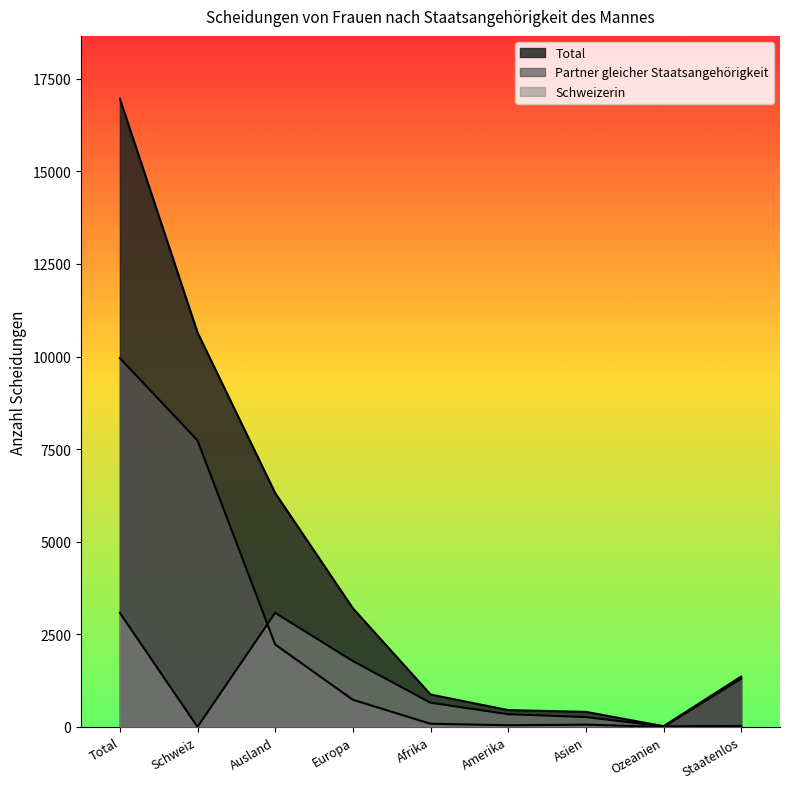

True or false: Total and Schweizerin cross at least once.

False